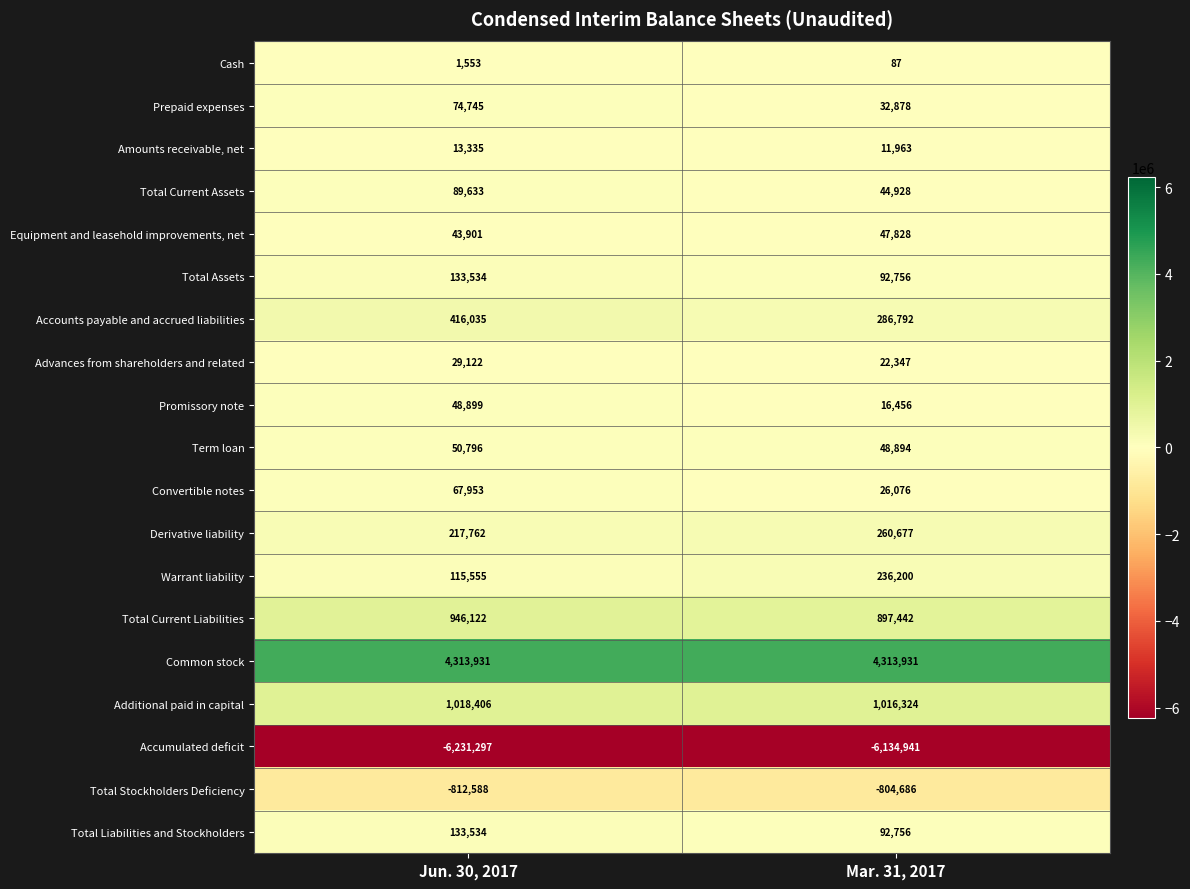

What is the average value of the Term loan series?

49845